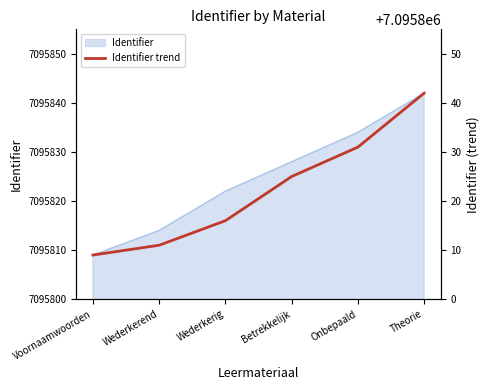

What is the maximum value shown in the chart?

7095842